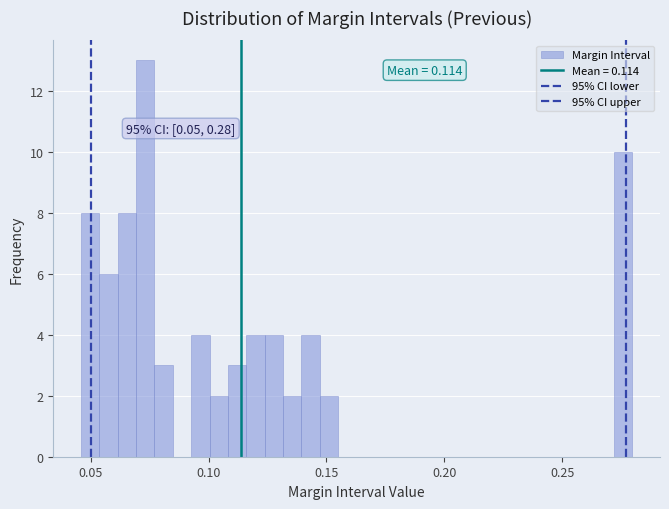

Around what value on the x-axis is the tallest bar? Give the approximate position of its centre, as read against the axis.

0.075